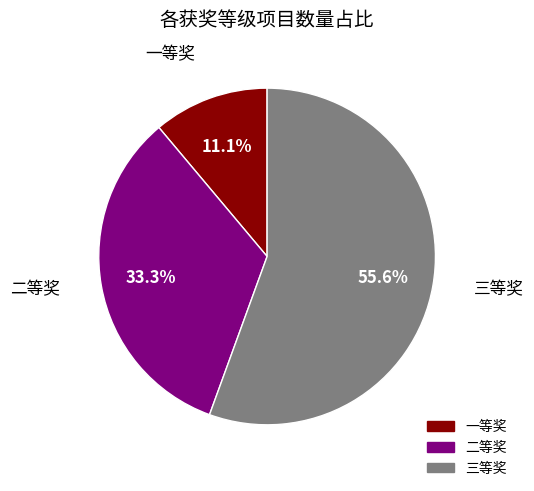

To the nearest percent, what is the difference between the 二等奖 and 一等奖 slice percentages?

22%